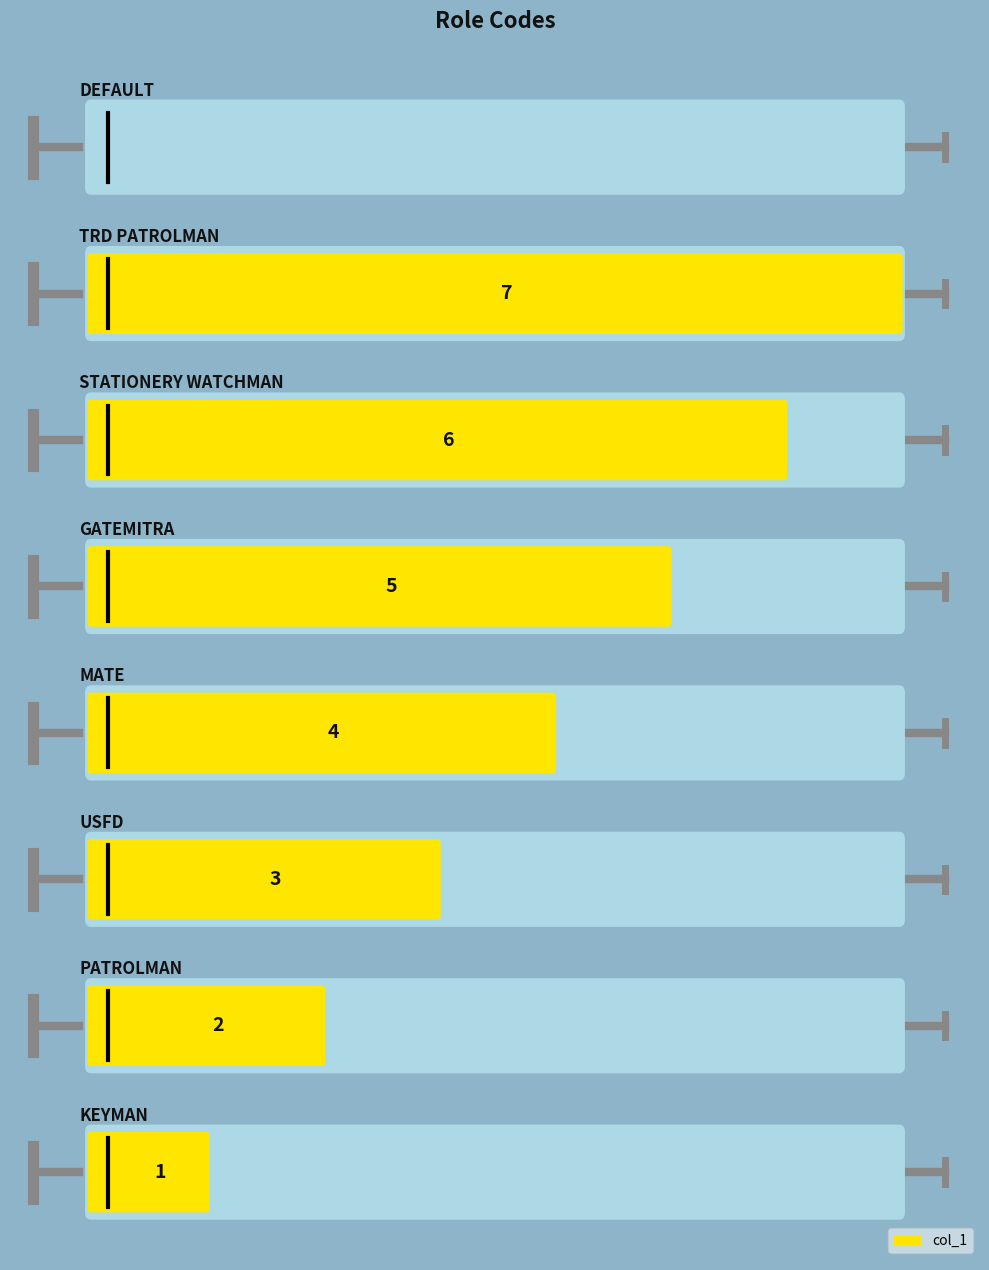

Which has a higher value, GATEMITRA or STATIONERY WATCHMAN?

STATIONERY WATCHMAN